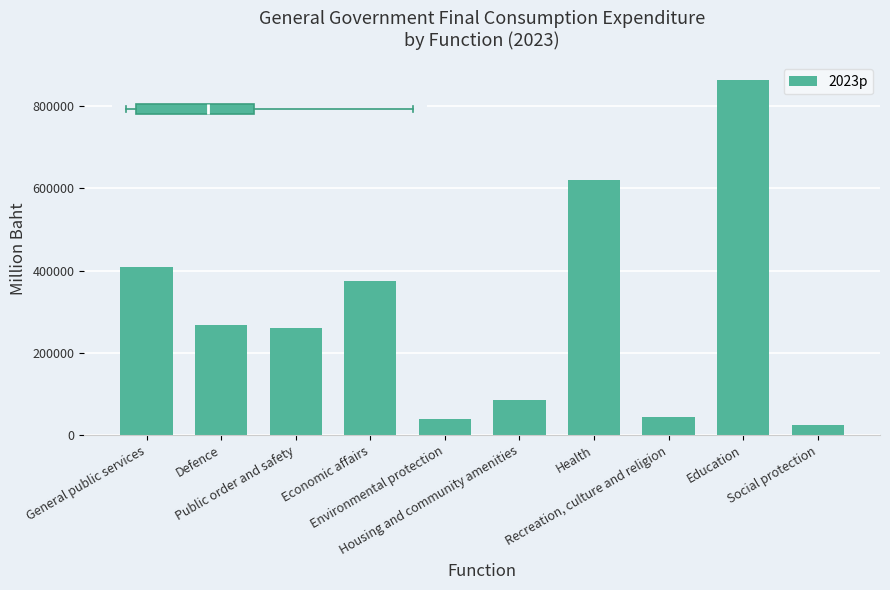

What is the greatest value displayed?

863391